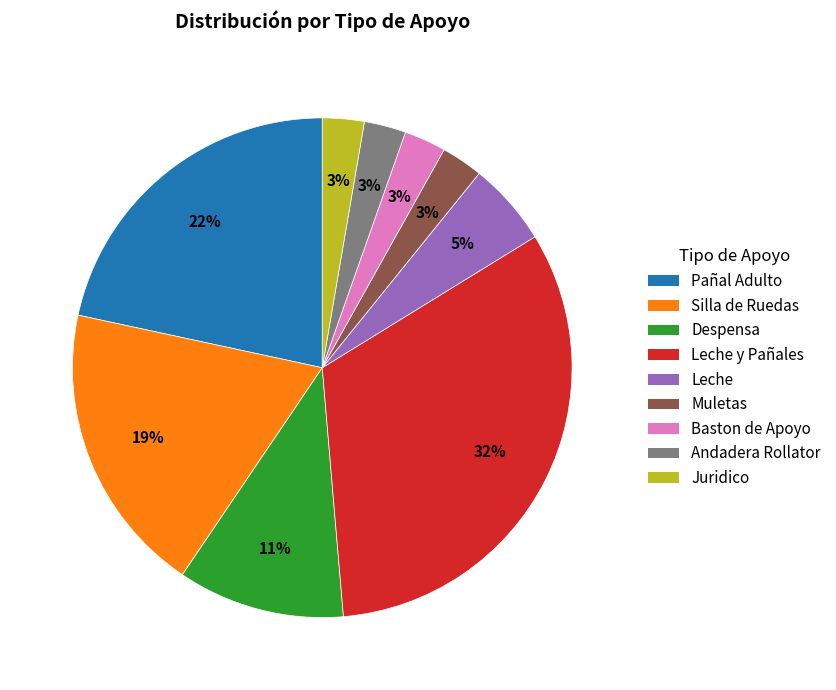

The Leche y Pañales slice represents 20% of the pie. True or false?

False